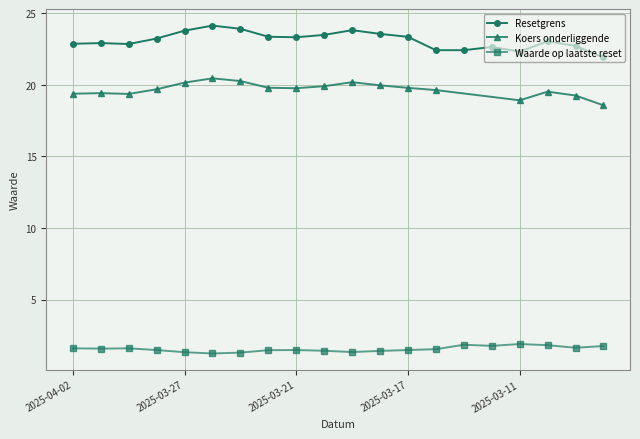

What is the difference between the second highest and second lowest values in the Resetgrens series?

1.6